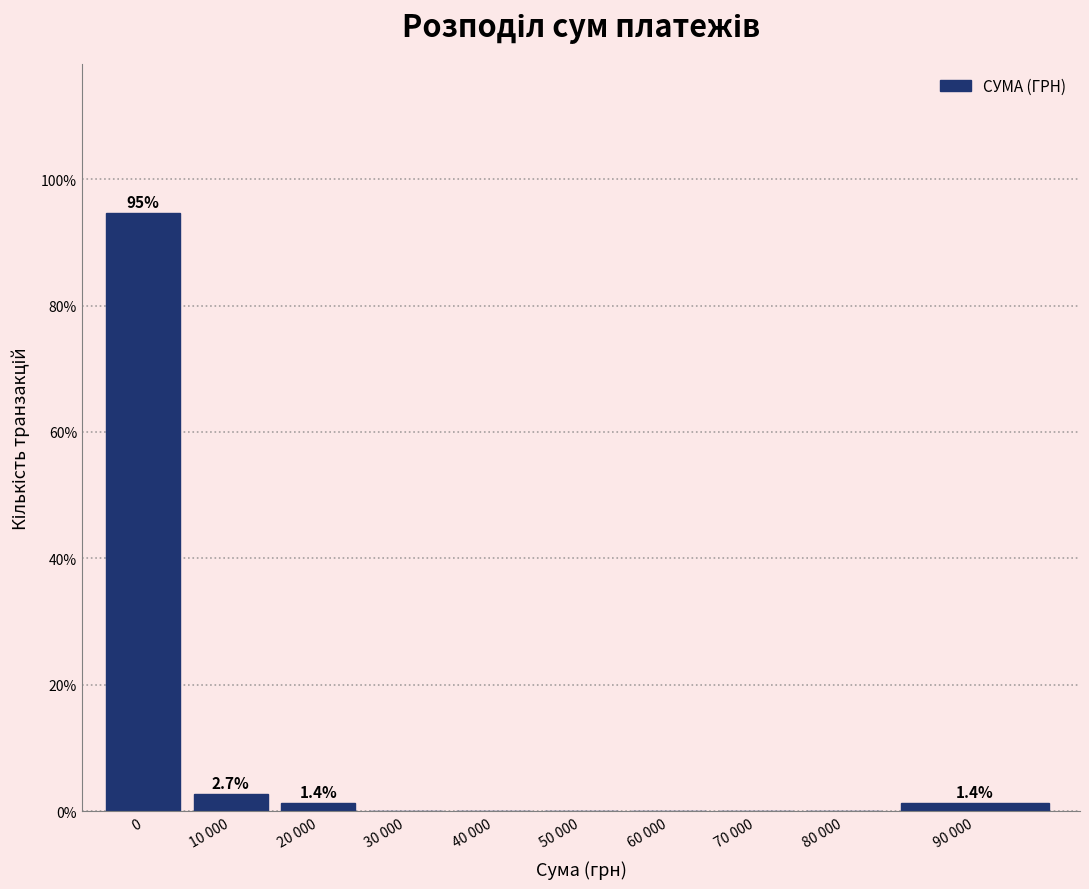

Reading right to left, list all the values displayed in this chart.

90 000=1.4	80 000=0.0	70 000=0.0	60 000=0.0	50 000=0.0	40 000=0.0	30 000=0.0	20 000=1.4	10 000=2.7	0=94.6